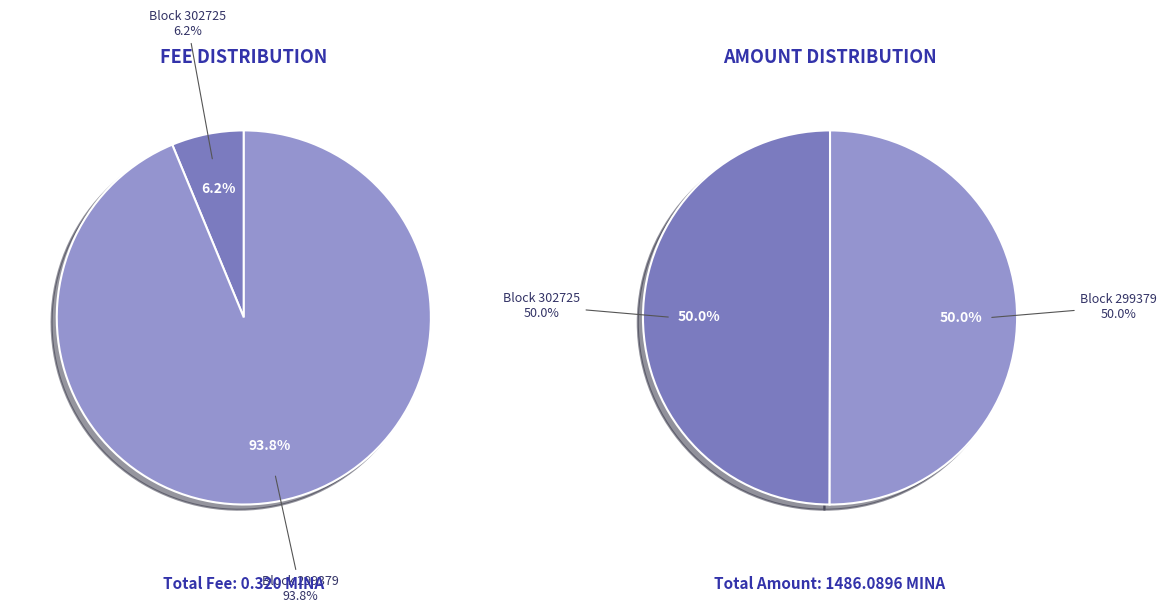

Rank the categories by value from lowest to highest.

302725, 299379